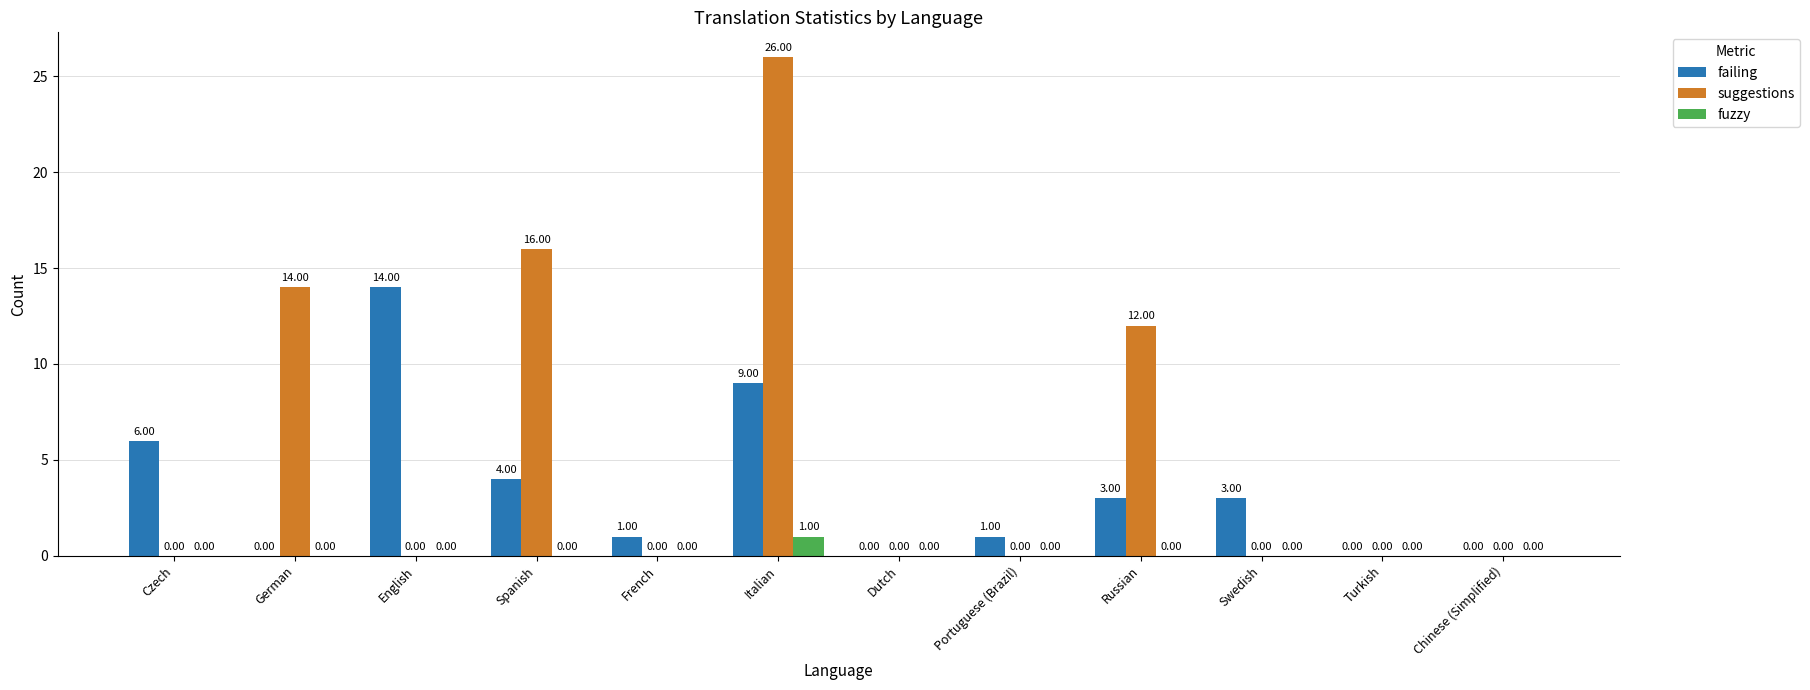

What is the sum of all suggestions values?

68